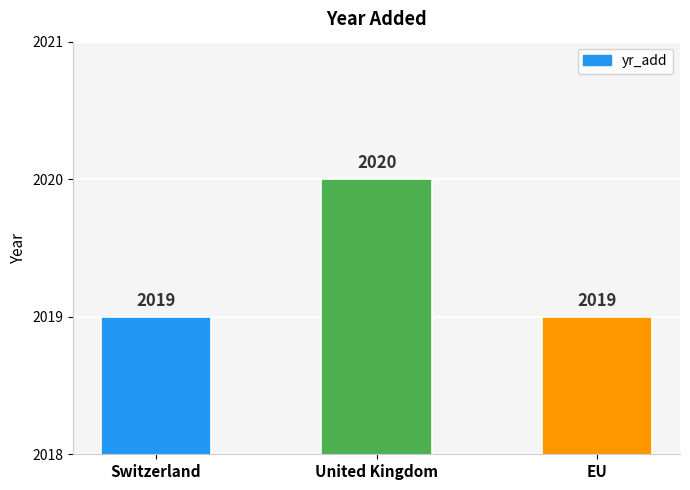

Which category has the highest value across all series?

United Kingdom